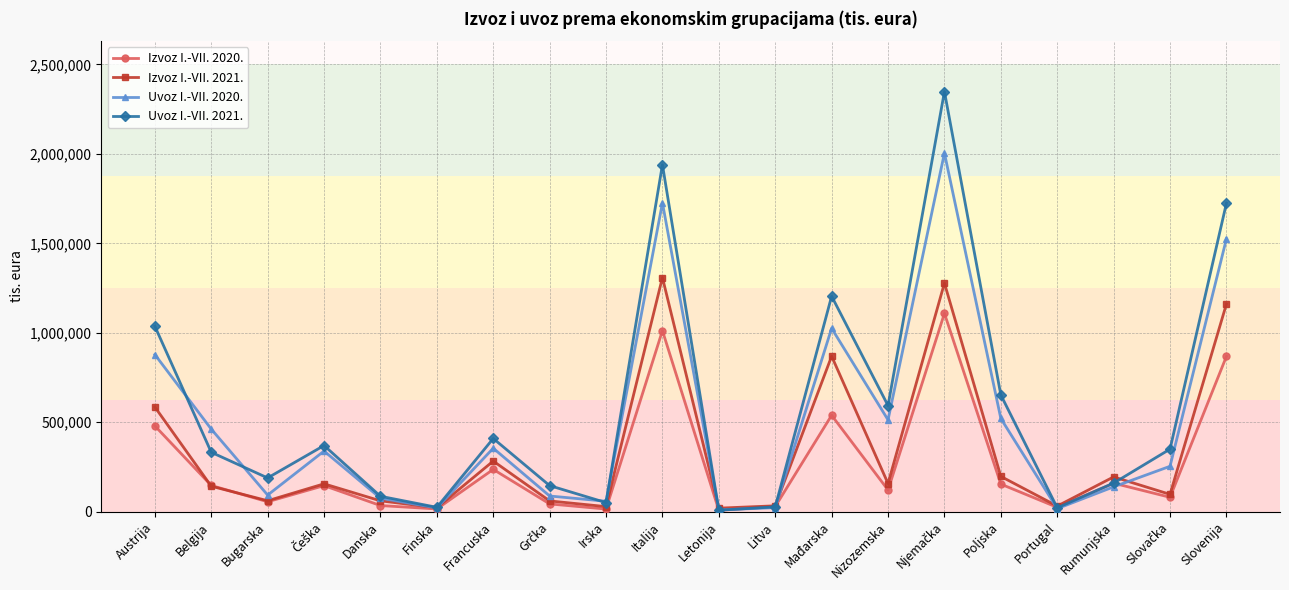

At which category does Izvoz I.-VII. 2020. reach its first local valley?

Bugarska